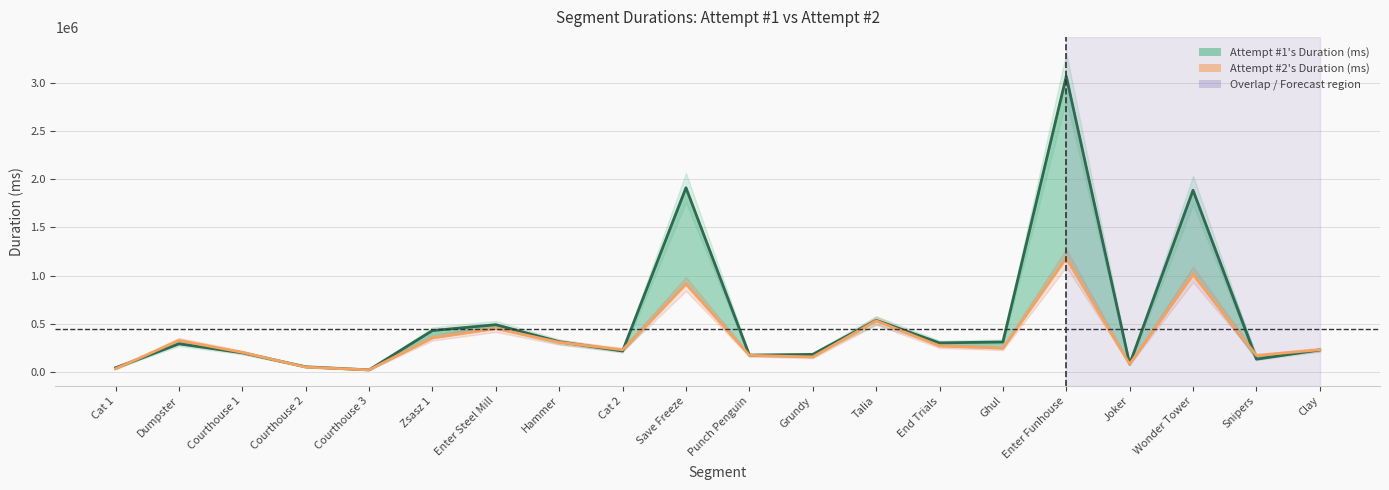

Which series changed the most between Cat 1 and Zsasz 1?

Attempt #1's Duration (ms)